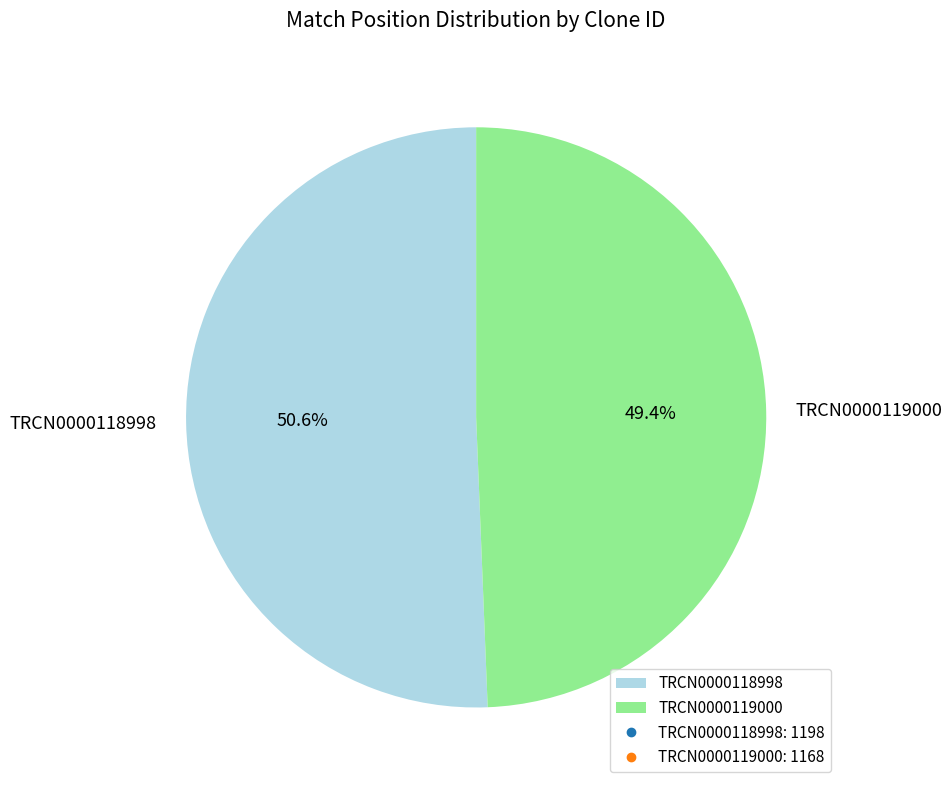

Is it true that TRCN0000119000 is 36% of the pie?

False